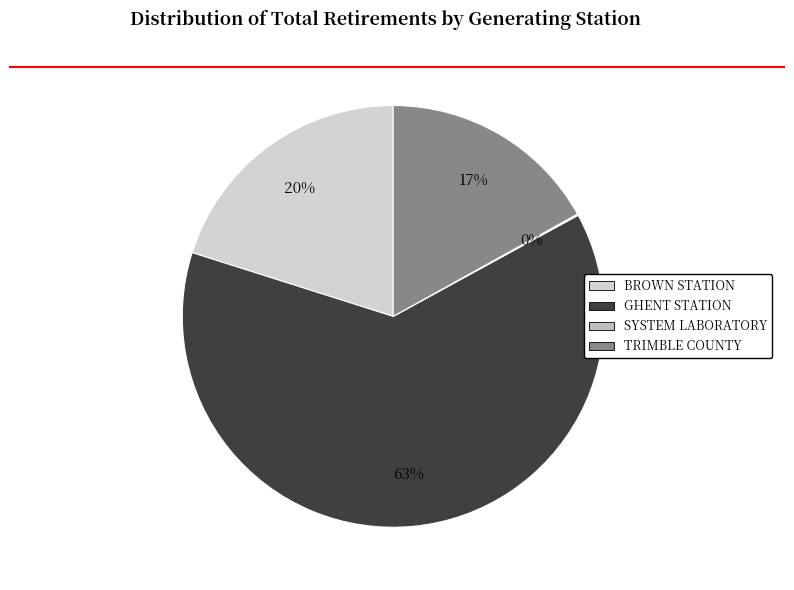

What is the largest slice in the pie chart?

TOTAL GHENT GENERATING STATION